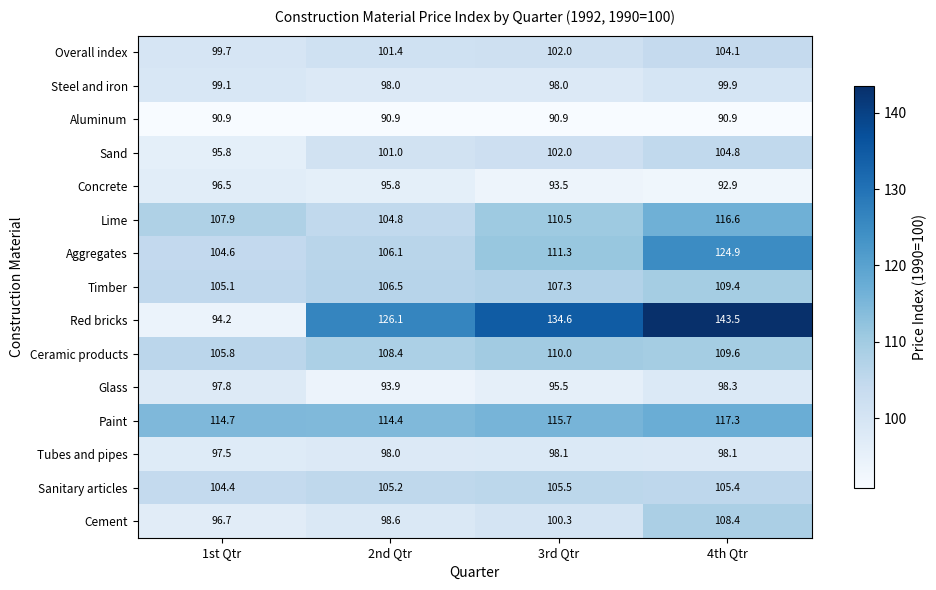

Which series has the widest spread of values?

Red bricks